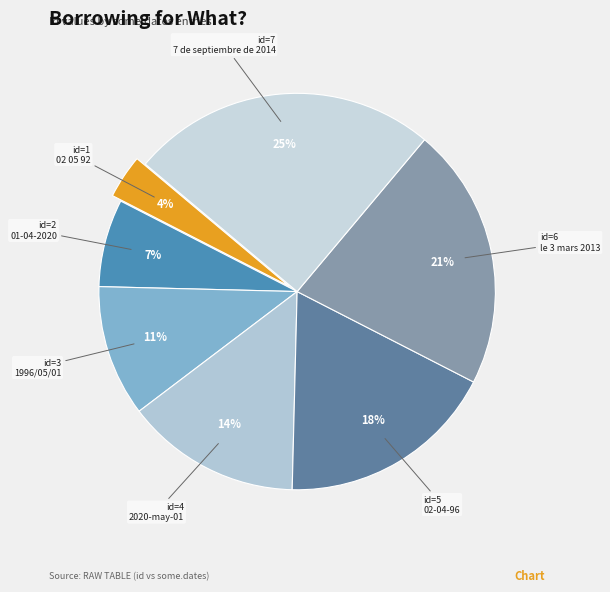

Is it true that 2020-may-01 is 14% of the pie?

True